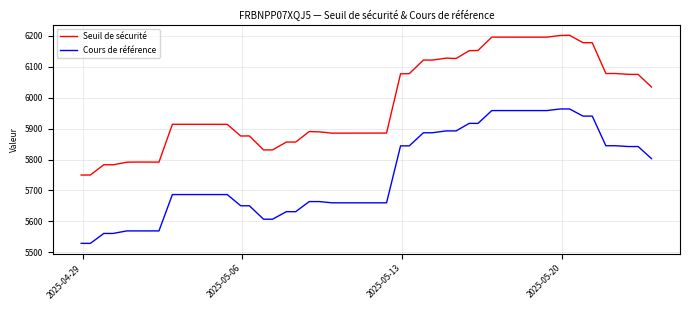

Which series has the widest spread of values?

Seuil de sécurité